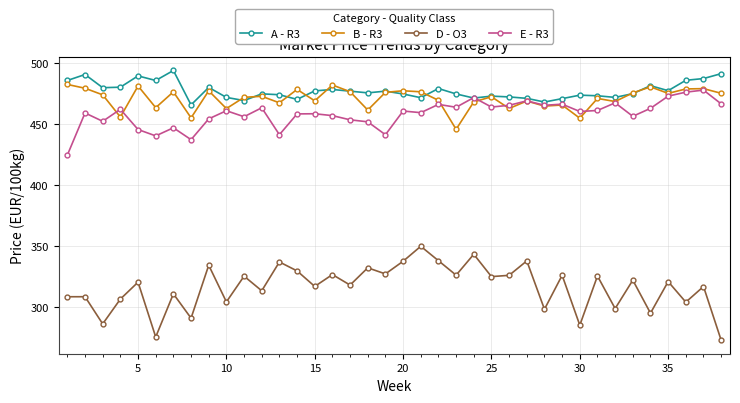

What is the minimum value shown in the chart?

272.7